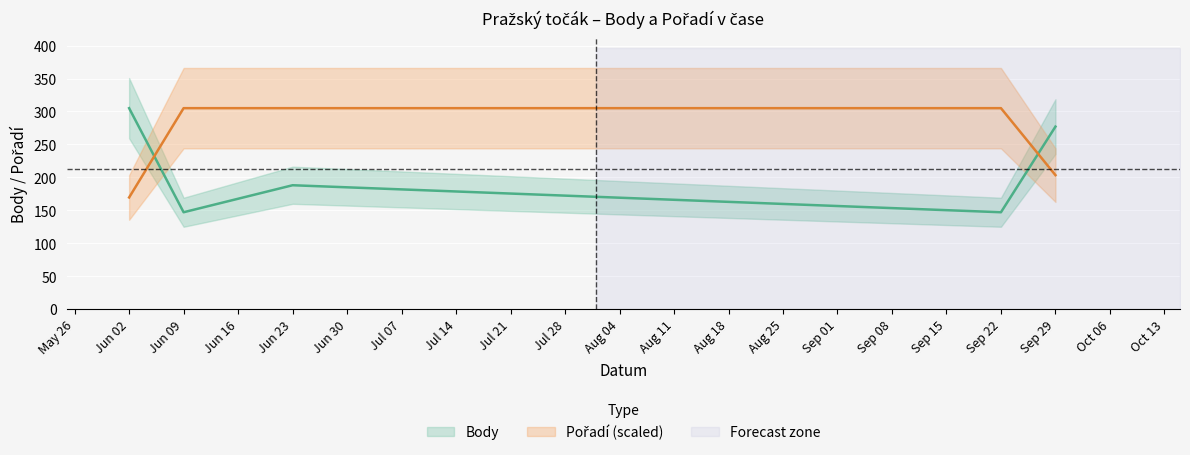

At Sep 29, list the series in order from smallest to largest.

Pořadí, Body